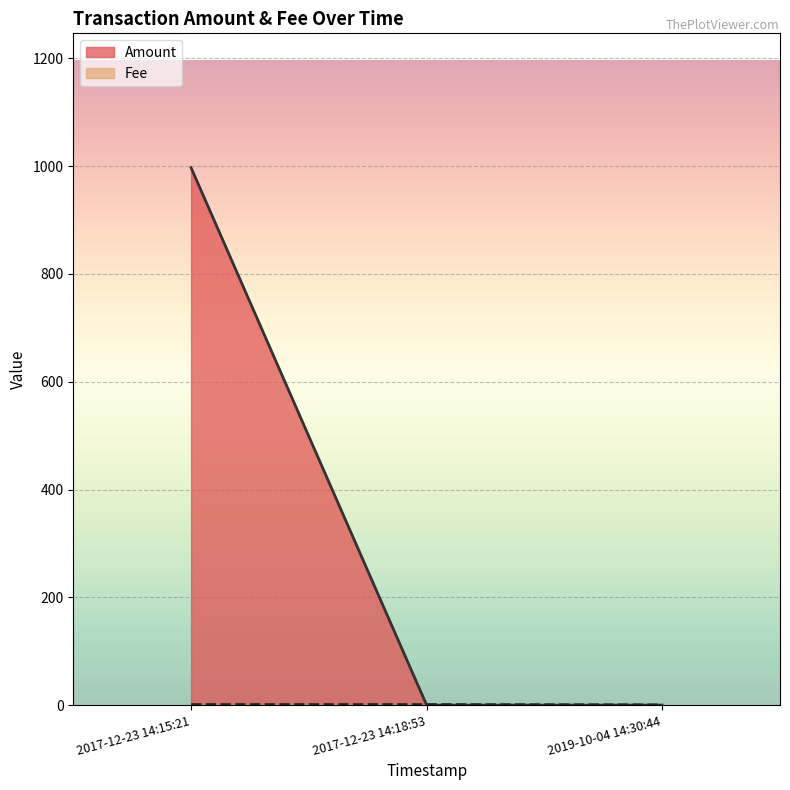

How many data points in Amount are less than 1?

1